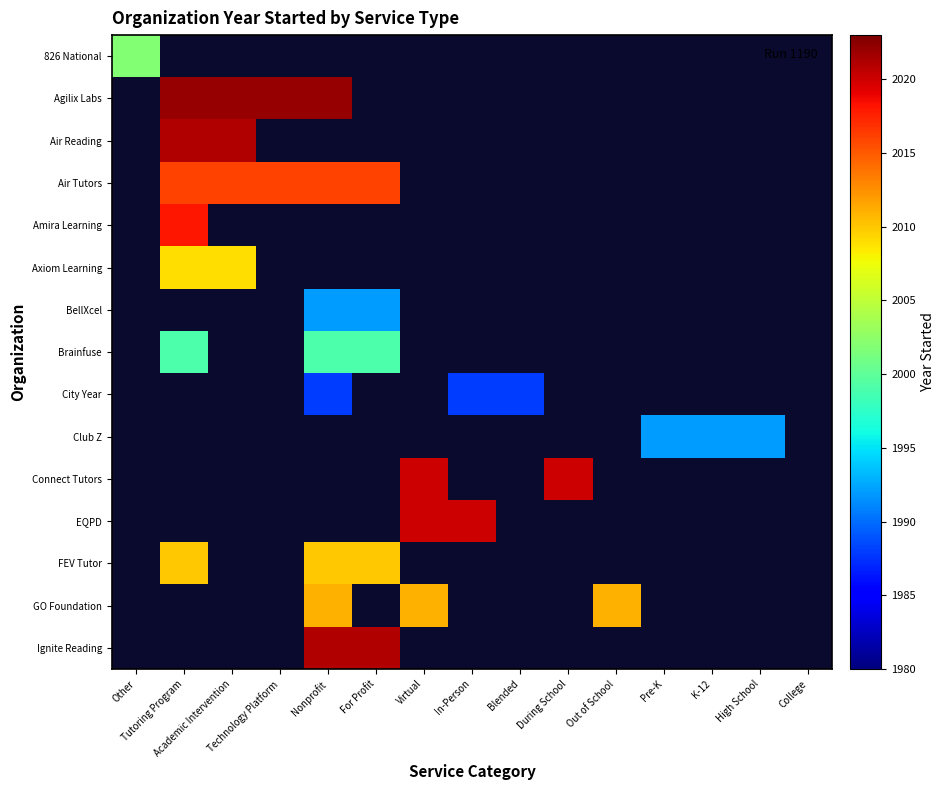

Which label corresponds to the smallest value in the chart?

Nonprofit